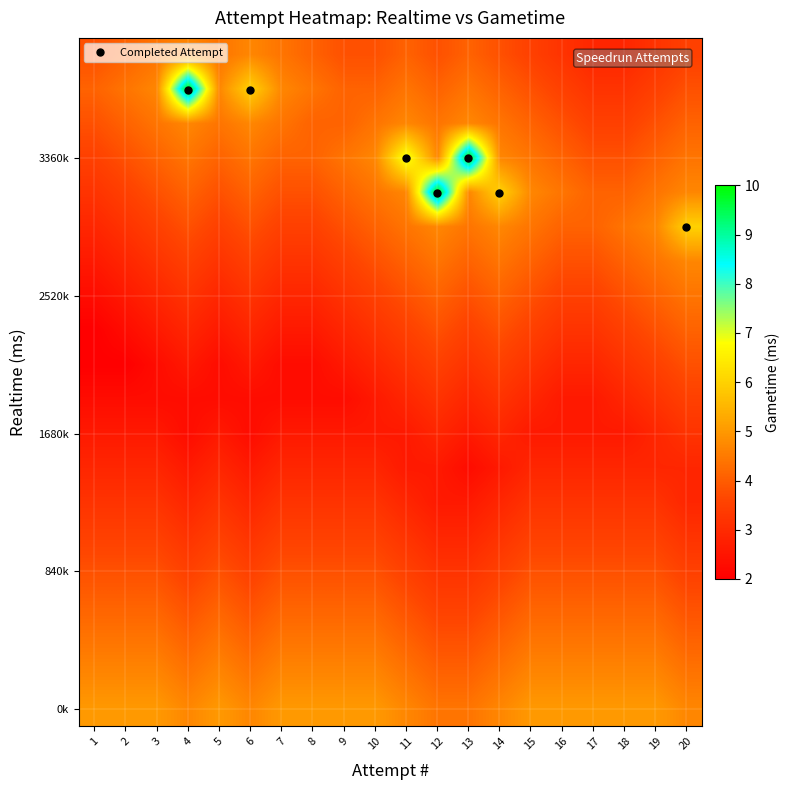

What is the difference between the highest and lowest values at 1?

3.0